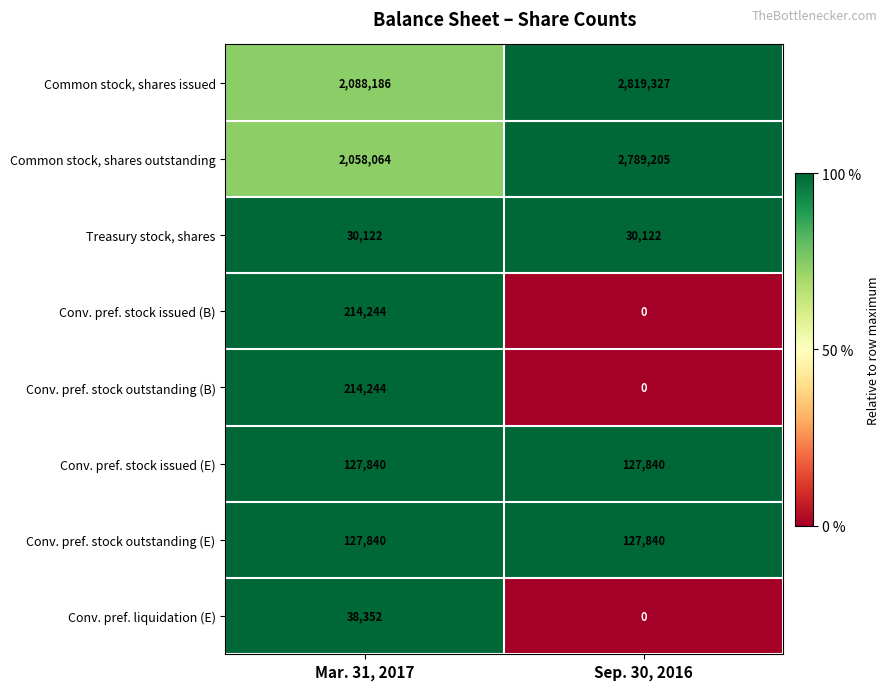

Which series has the largest total across all categories?

Common stock, shares issued